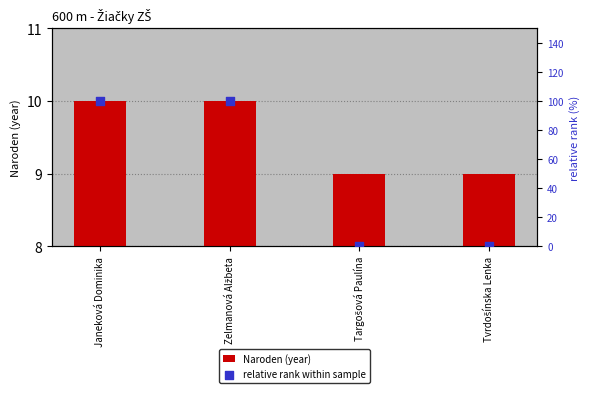

Is the value of Naroden (year) at Janeková Dominika greater than the value of relative rank within sample at Tvrdošínska Lenka?

Yes